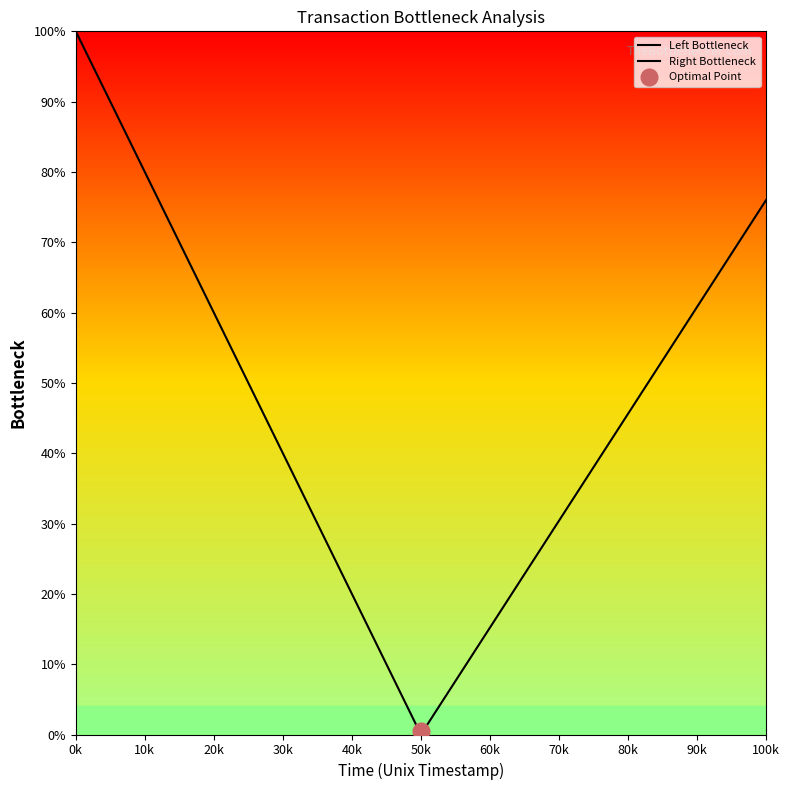

Between 30k and 80k, which series saw the biggest shift?

Left Bottleneck